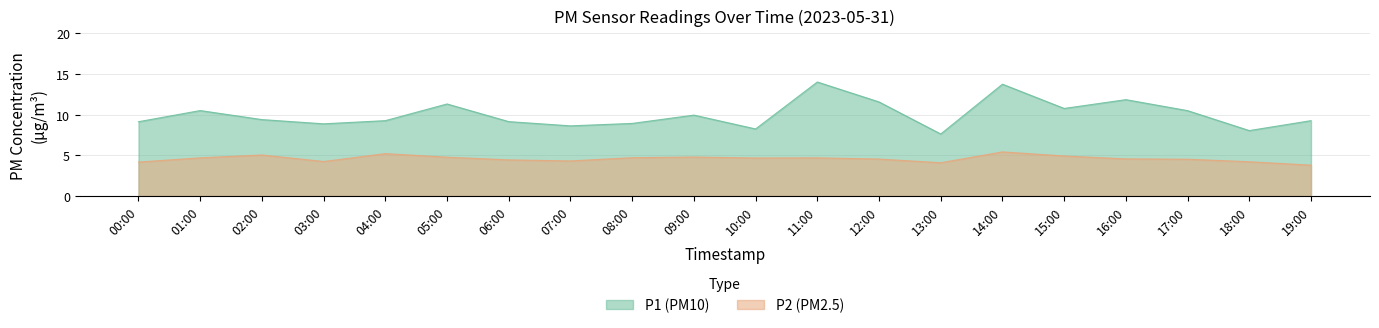

True or false: P2 and P1 intersect in this chart.

False